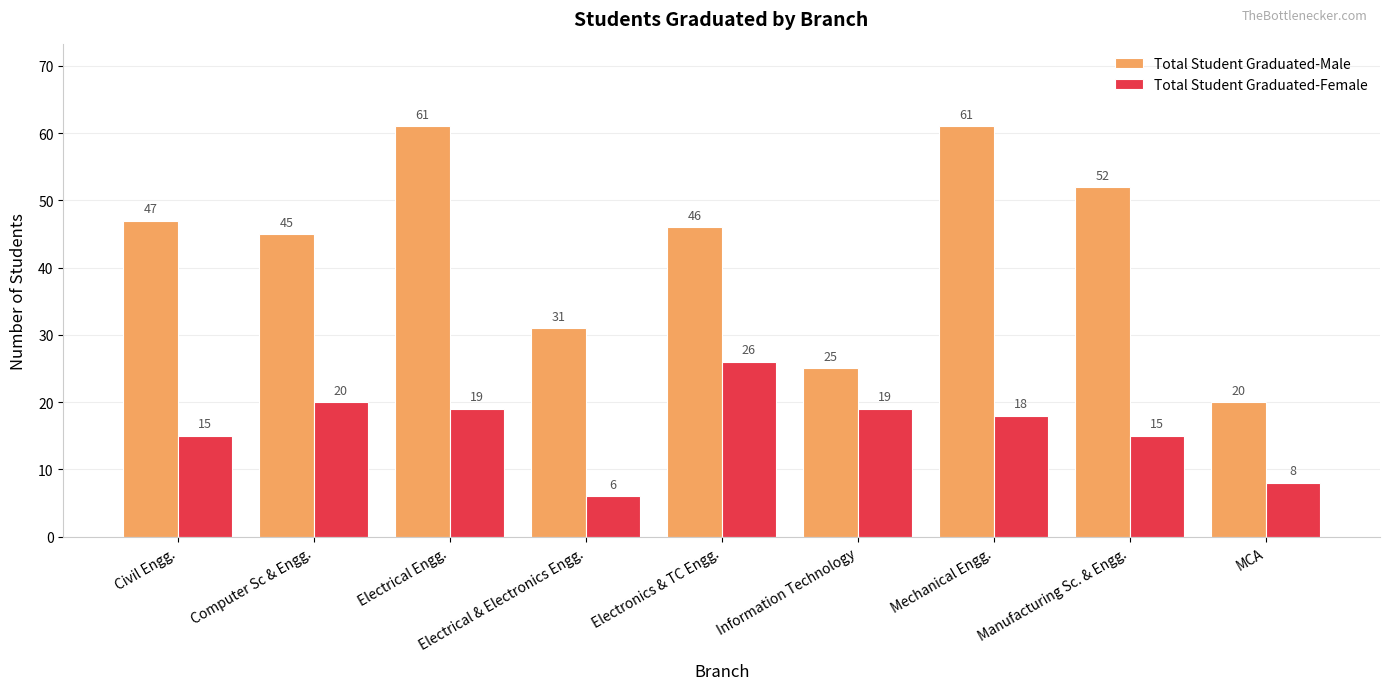

What is the label of the 4th bar from the right?

Information Technology